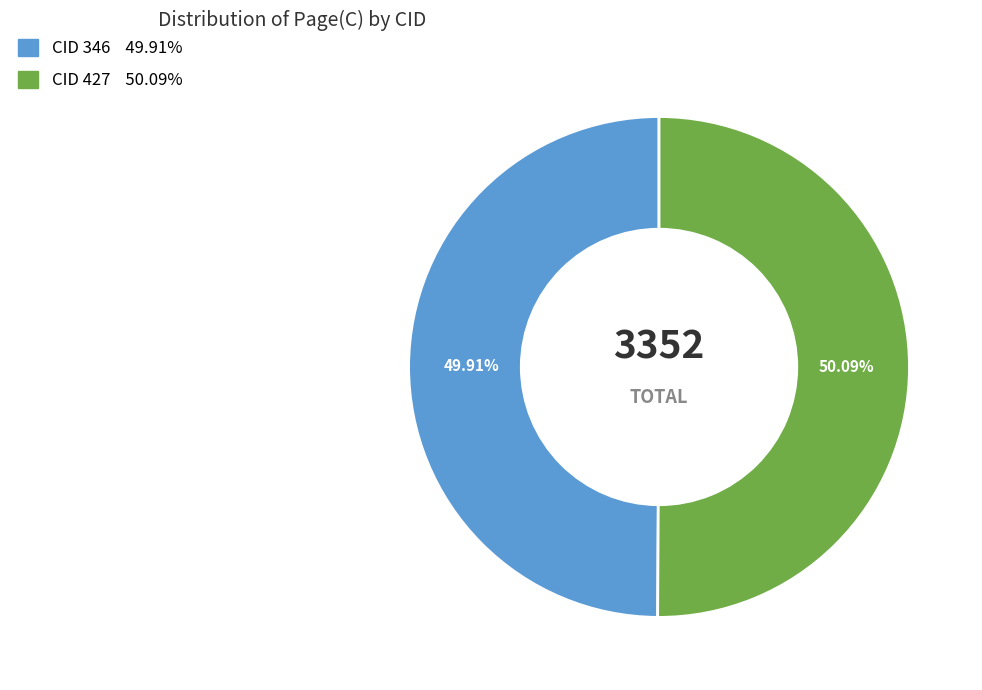

Count the number of slices in the pie.

2